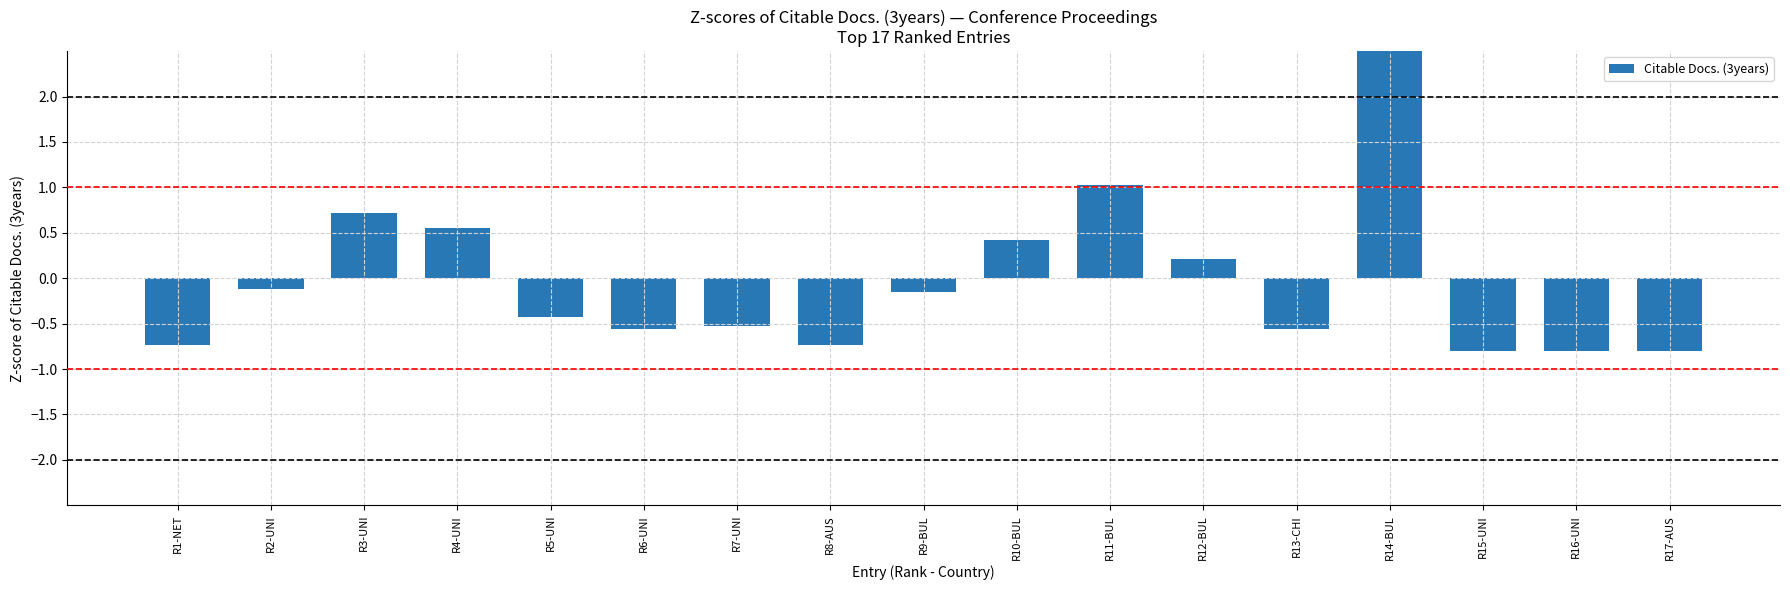

Reading right to left, what are all the values shown in this chart?

R17-AUS=-0.8	R16-UNI=-0.8	R15-UNI=-0.8	R14-BUL=3.3	R13-CHI=-0.6	R12-BUL=0.2	R11-BUL=1.0	R10-BUL=0.4	R9-BUL=-0.2	R8-AUS=-0.7	R7-UNI=-0.5	R6-UNI=-0.6	R5-UNI=-0.4	R4-UNI=0.6	R3-UNI=0.7	R2-UNI=-0.1	R1-NET=-0.7